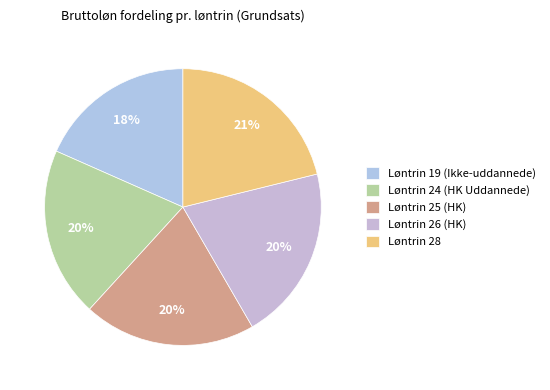

Does Løntrin 19 (Ikke-uddannede) account for over 50% of the chart?

No